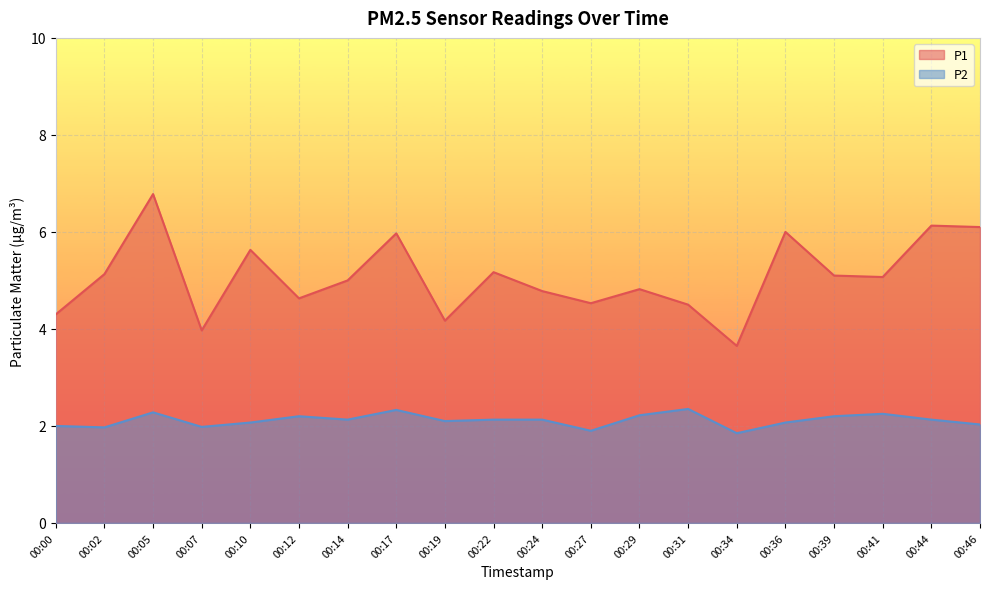

What is the value of the P2 point at the 8th from the left?

2.3